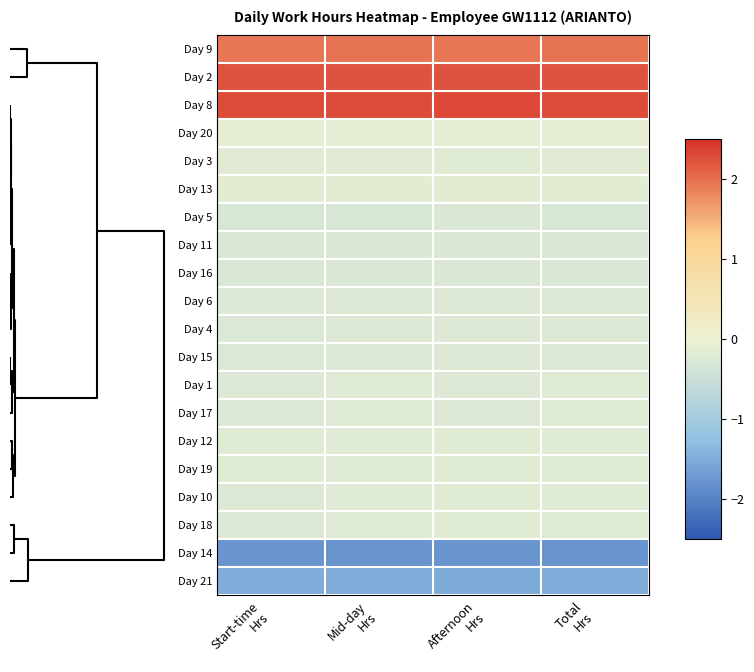

What is the greatest value displayed?

2.3